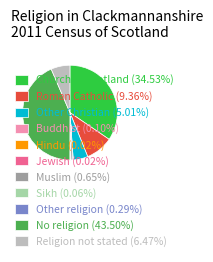

Is there any slice that represents more than half of the pie?

No